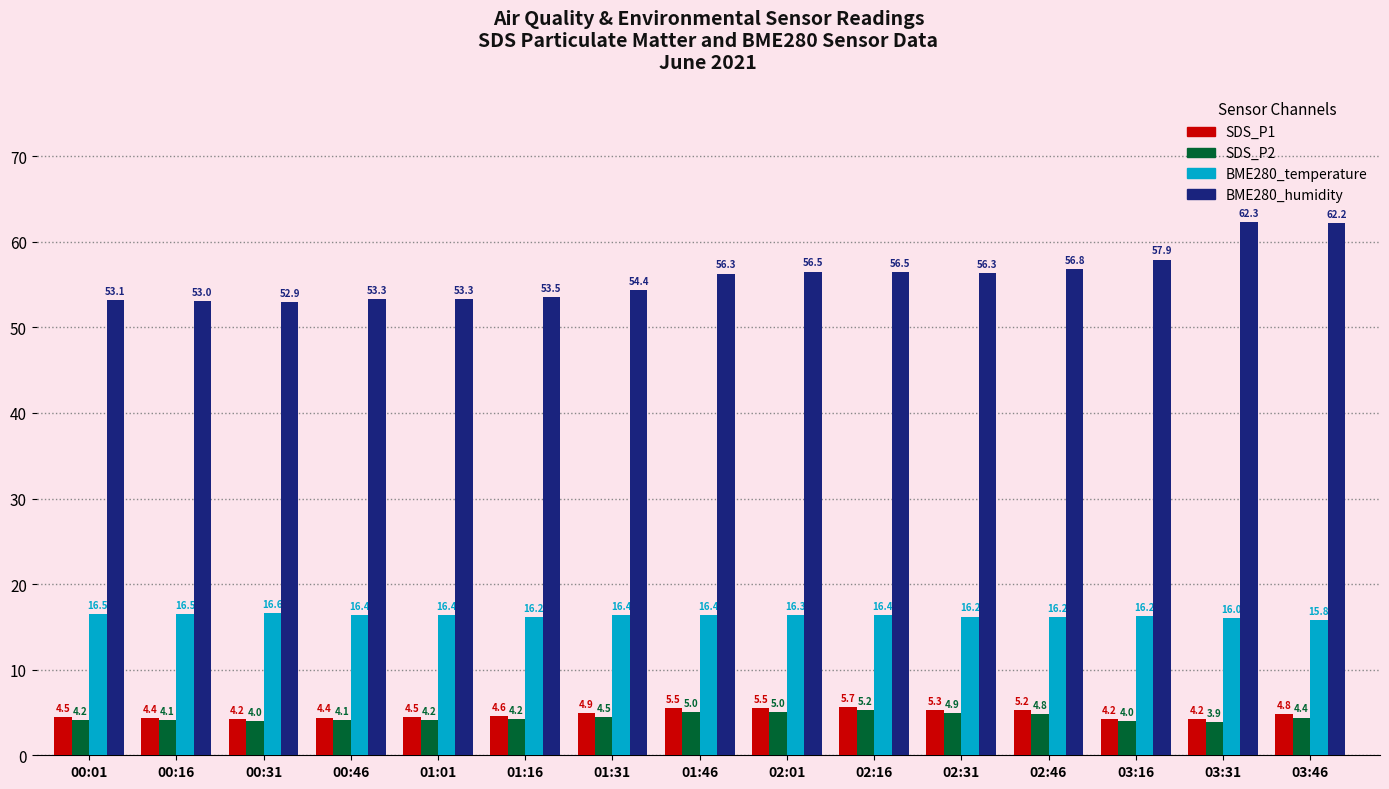

Which series has the widest spread of values?

BME280_humidity